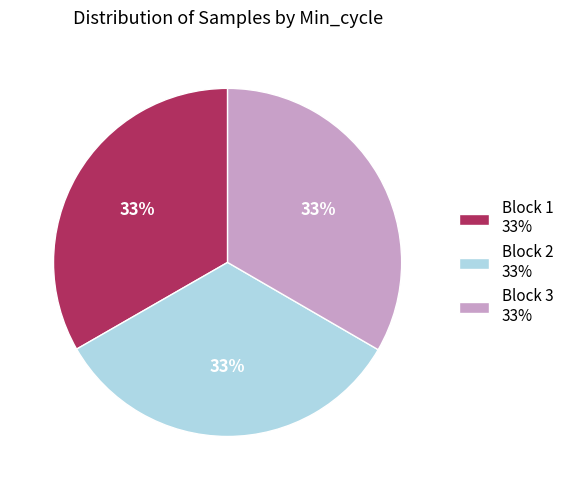

Is the sum of Block 3 33% and Block 2 33% greater than half?

Yes